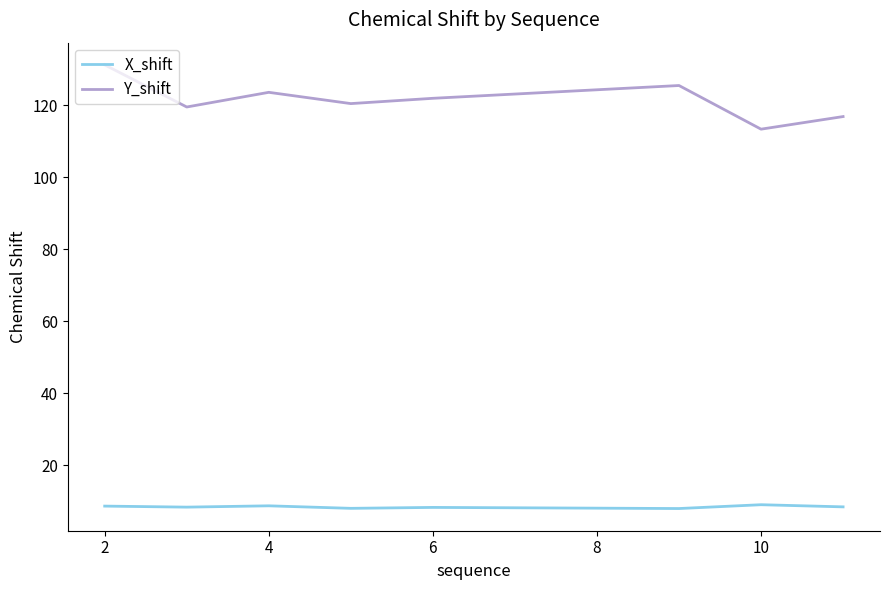

What are all the series names shown in the legend?

X_shift, Y_shift